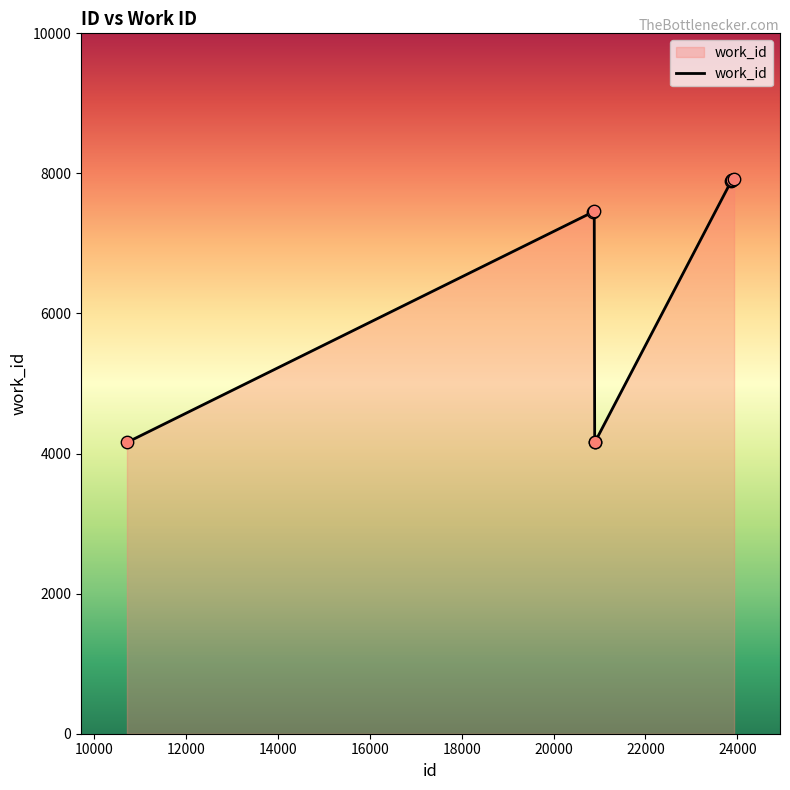

What is the greatest value displayed?

7926